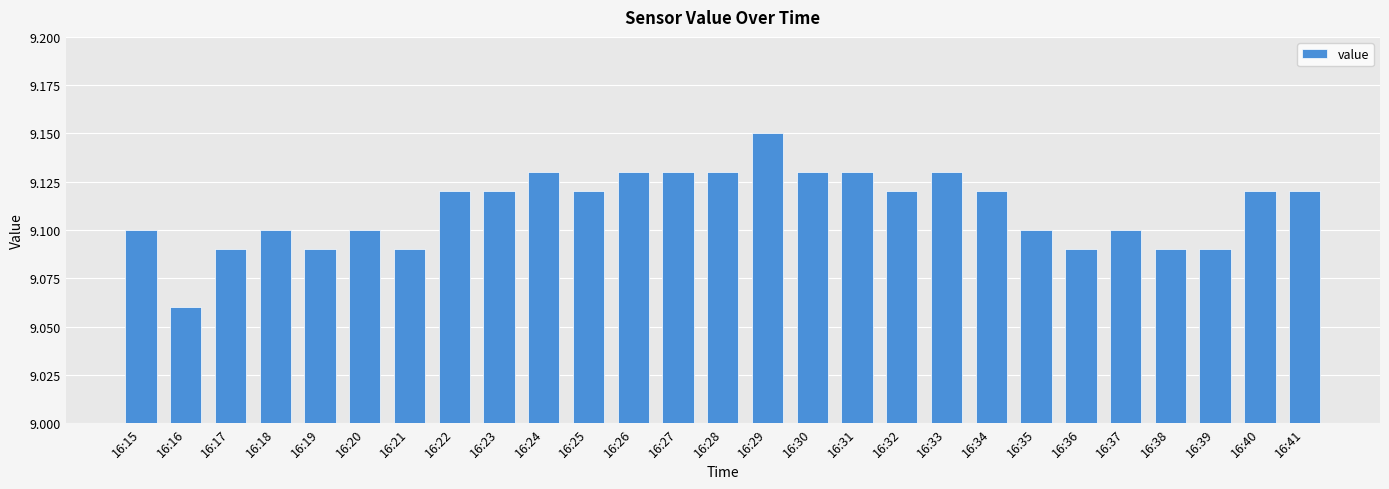

Count the values in the range 9 to 10.

27